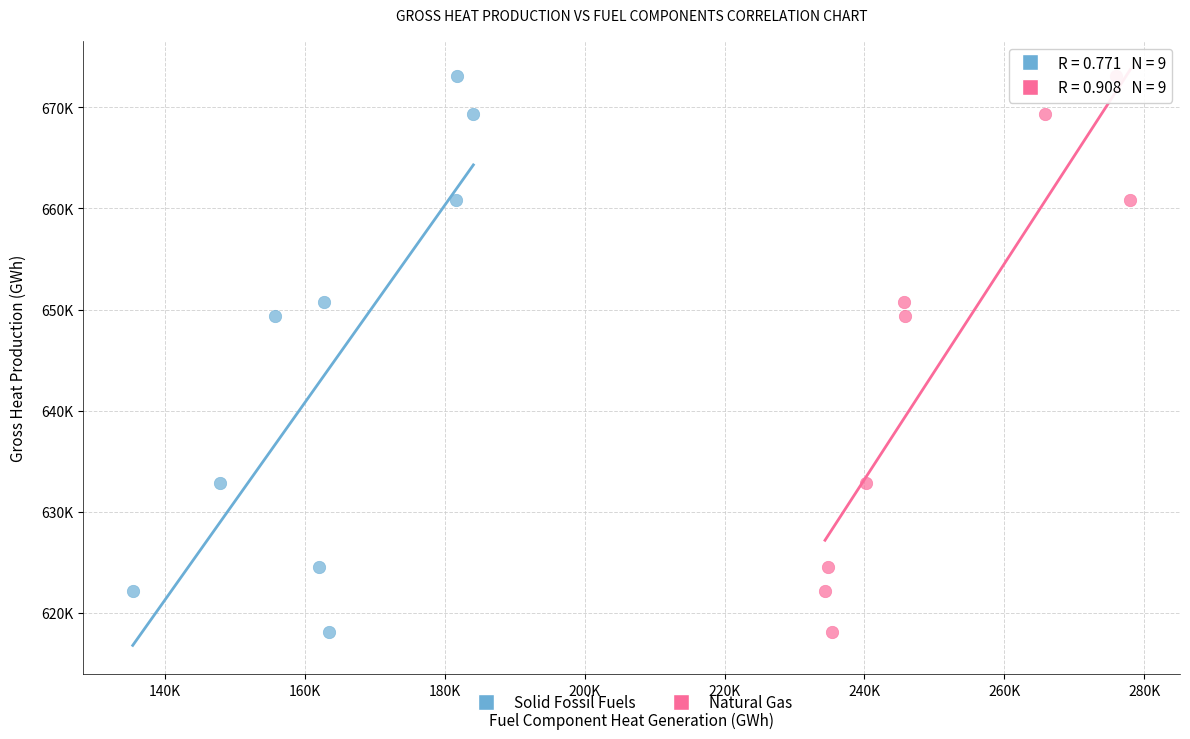

What are all the series names shown in the legend?

Solid Fossil Fuels, Natural Gas